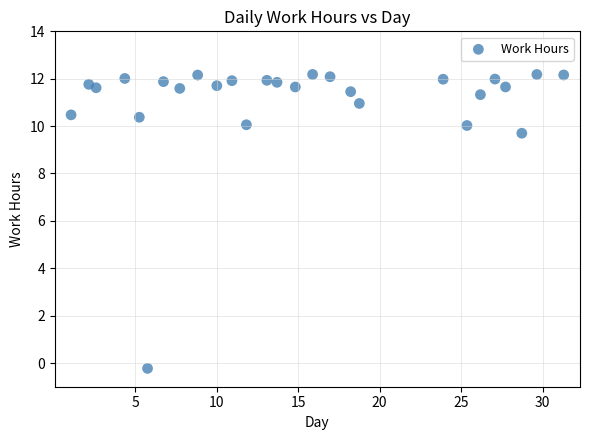

What Y value in the scatter plot is closest to 5?

9.7